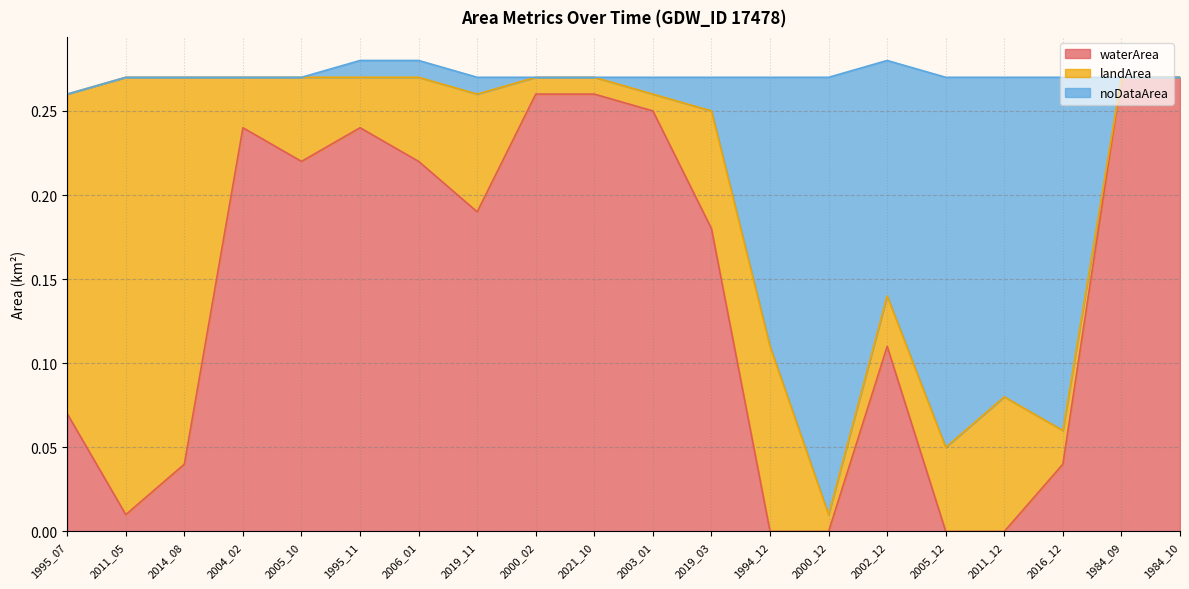

True or false: waterArea has more than 2 points higher than both neighbors.

True